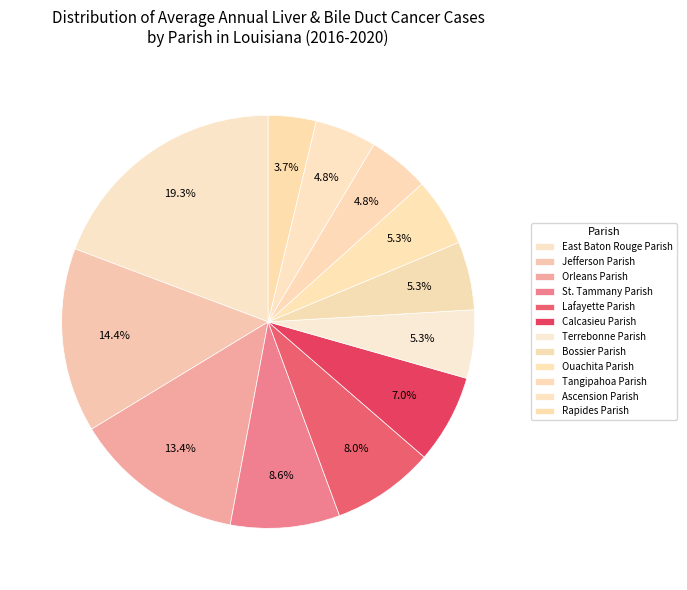

How many slices are in this pie chart?

12